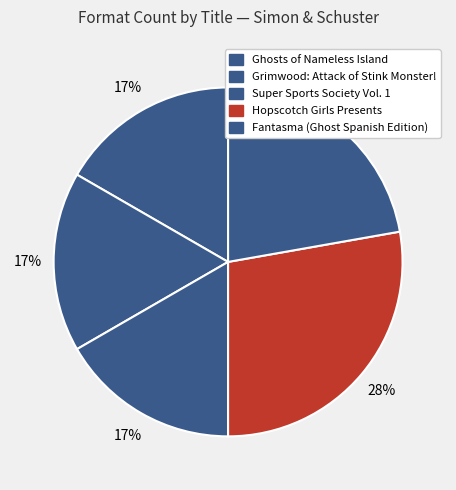

To the nearest percent, what is the average slice percentage?

20%